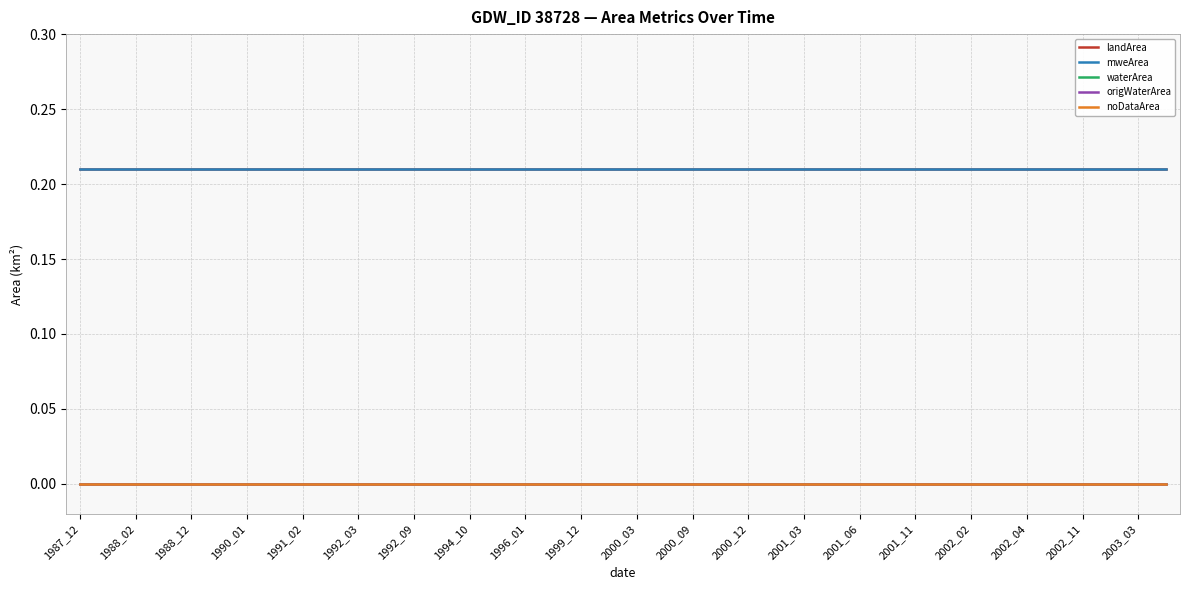

What is the maximum value shown in the chart?

0.2